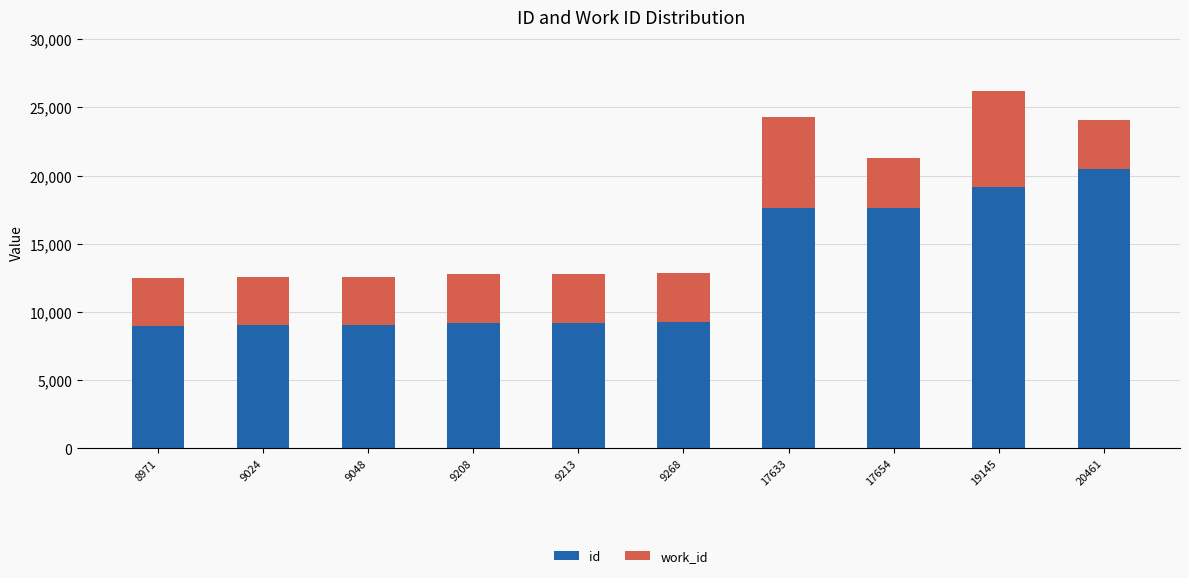

How many categories are shown in the chart?

10